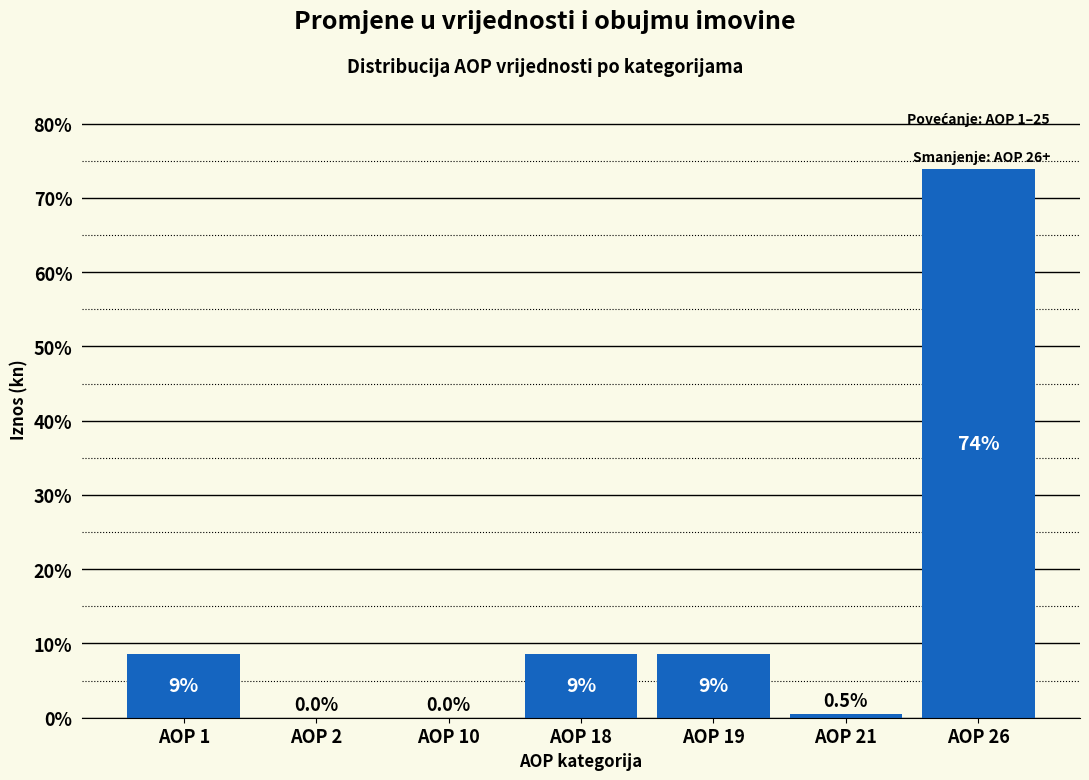

Is it true that the value at AOP 10 is -43.6?

False